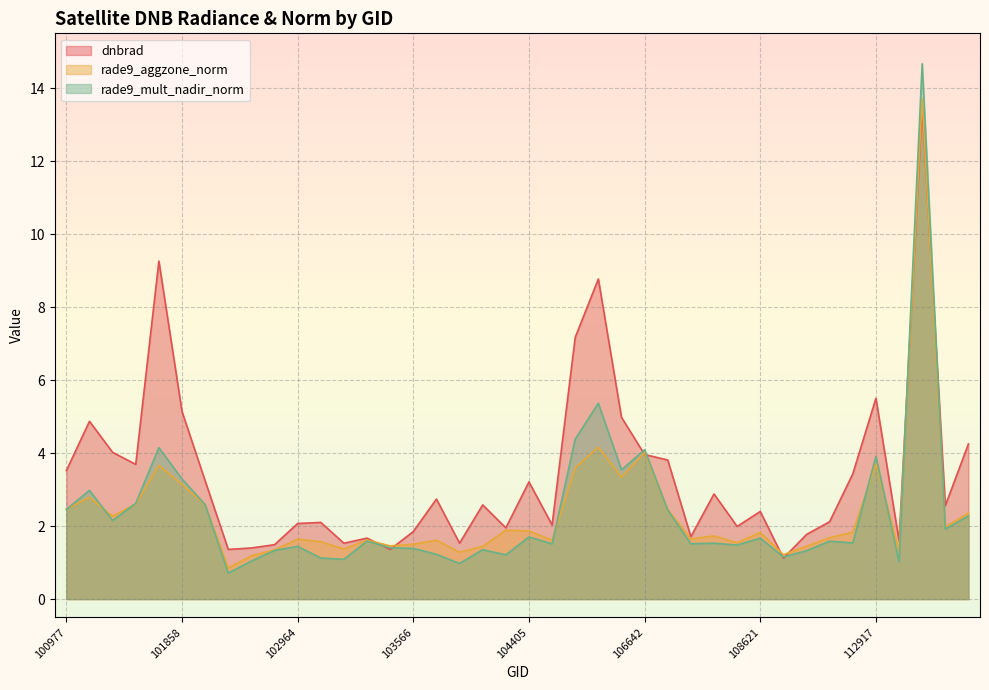

Reading left to right, list all the values displayed in this chart.

dnbrad: 100977=3.5	101102=4.9	101111=4.0	101234=3.7	101736=9.3	101858=5.1	101986=3.2	102352=1.4	102602=1.4	102845=1.5	102964=2.1	103092=2.1	103211=1.5	103330=1.7	103448=1.4	103566=1.9	103694=2.7	103811=1.5	104279=2.6	104397=1.9	104405=3.2	104522=2.0	106098=7.2	106098=8.8	106285=5.0	106642=4.0	107043=3.8	107562=1.7	107923=2.9	108090=2.0	108621=2.4	109320=1.1	109495=1.8	109495=2.1	109680=3.4	112917=5.5	115692=1.6	119657=13.5	120854=2.6	122973=4.2
rade9_aggzone_norm: 100977=2.5	101102=2.8	101111=2.3	101234=2.6	101736=3.7	101858=3.1	101986=2.6	102352=0.9	102602=1.2	102845=1.4	102964=1.6	103092=1.6	103211=1.4	103330=1.6	103448=1.5	103566=1.5	103694=1.6	103811=1.3	104279=1.4	104397=1.9	104405=1.9	104522=1.6	106098=3.6	106098=4.2	106285=3.3	106642=4.0	107043=2.5	107562=1.6	107923=1.7	108090=1.5	108621=1.8	109320=1.2	109495=1.4	109495=1.7	109680=1.8	112917=3.7	115692=1.3	119657=13.7	120854=2.0	122973=2.4
rade9_mult_nadir_norm: 100977=2.5	101102=3.0	101111=2.2	101234=2.6	101736=4.1	101858=3.3	101986=2.6	102352=0.7	102602=1.0	102845=1.3	102964=1.4	103092=1.1	103211=1.1	103330=1.6	103448=1.4	103566=1.4	103694=1.2	103811=1.0	104279=1.4	104397=1.2	104405=1.7	104522=1.5	106098=4.4	106098=5.4	106285=3.5	106642=4.1	107043=2.4	107562=1.5	107923=1.5	108090=1.5	108621=1.7	109320=1.2	109495=1.3	109495=1.6	109680=1.5	112917=3.9	115692=1.0	119657=14.7	120854=1.9	122973=2.3